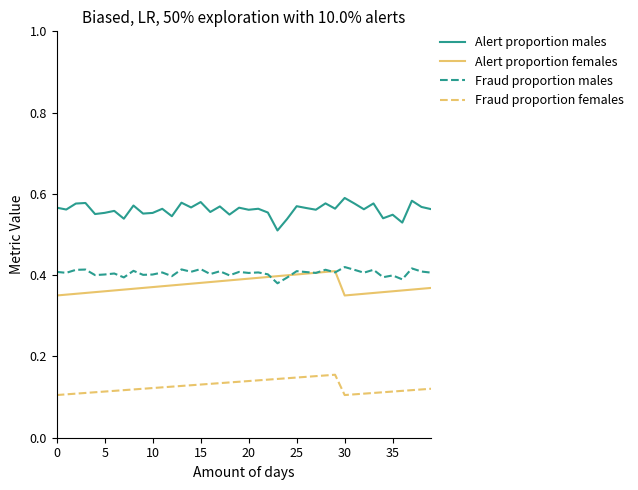

How many lines are shown in the chart?

4